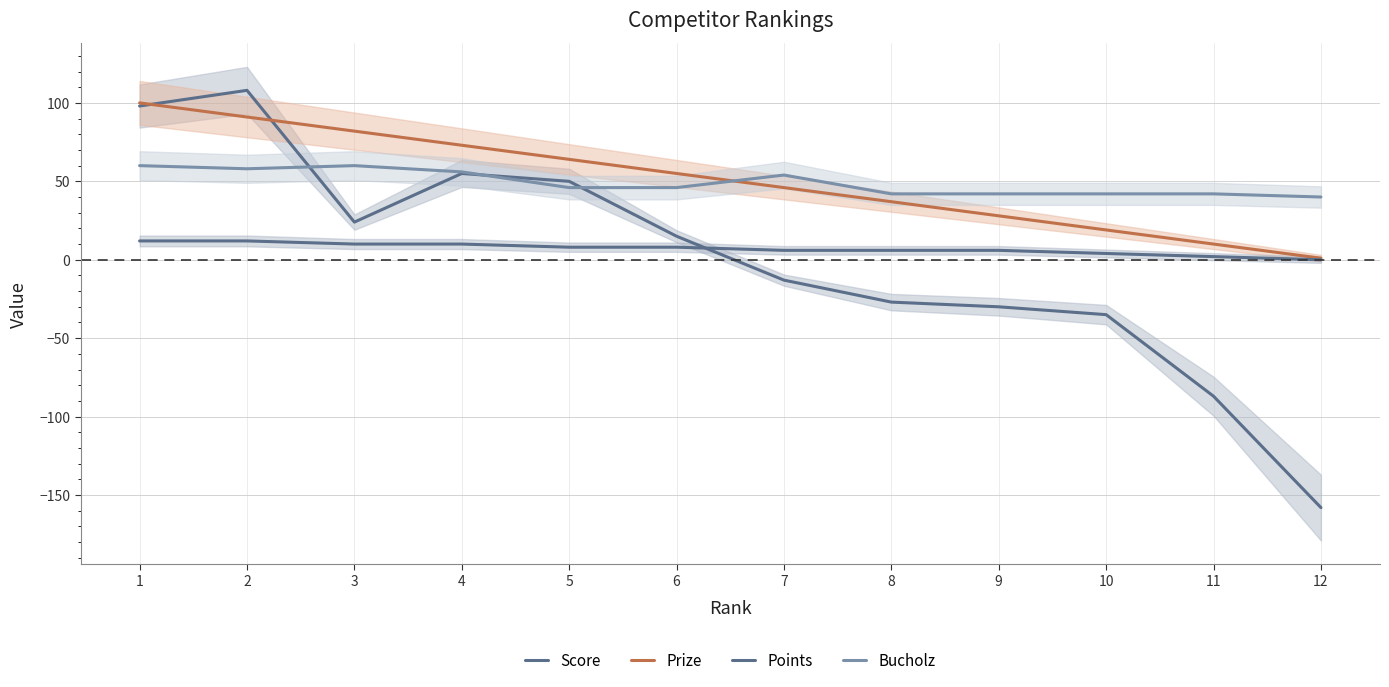

At which category is the sum across all series the highest?

1